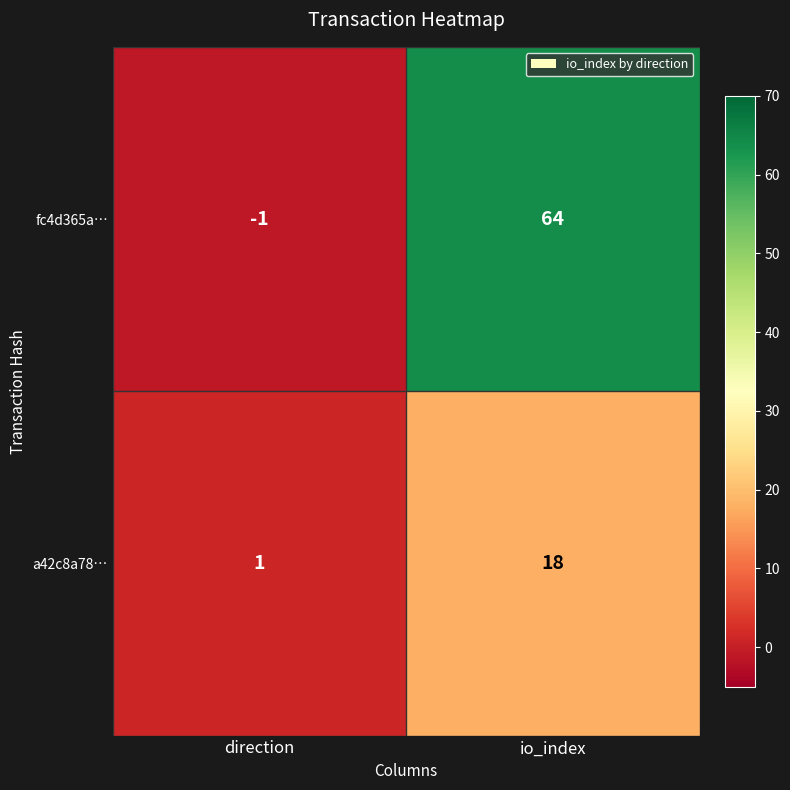

True or false: fc4d365a… has a value of 64 at io_index.

True